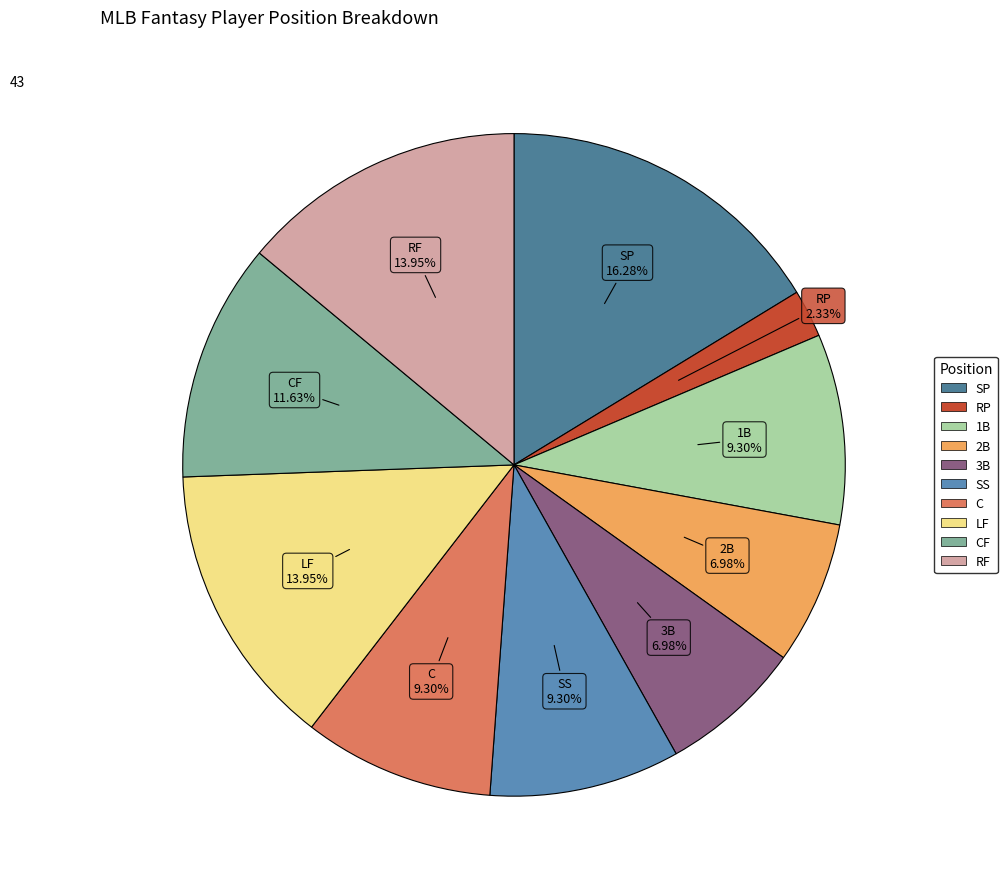

Rank the categories by value from lowest to highest.

RP, 2B, 3B, 1B, SS, C, CF, LF, RF, SP